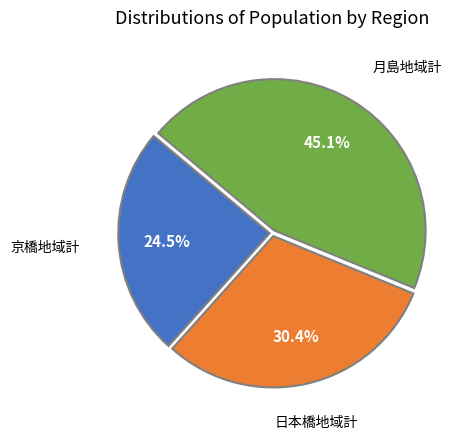

Is there a majority slice in this chart?

No